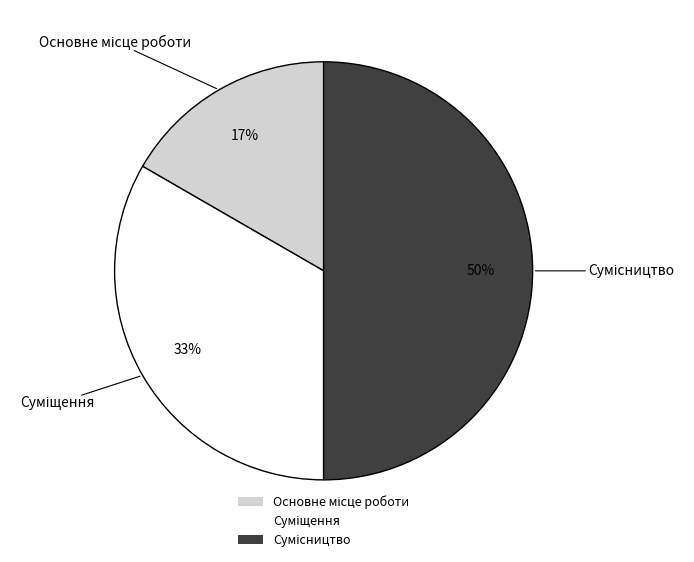

To the nearest percent, what is the difference between the largest and smallest slice percentages?

33%